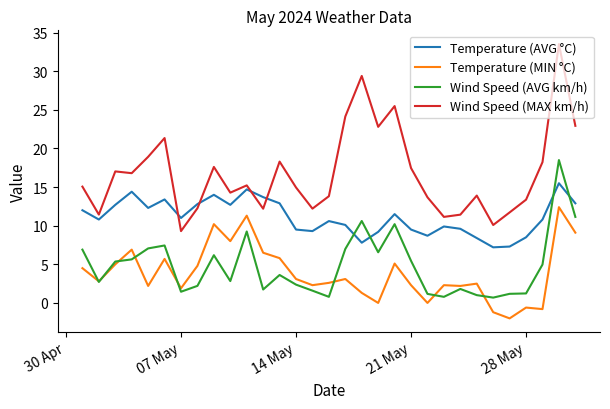

Count the number of categories in the chart.

31